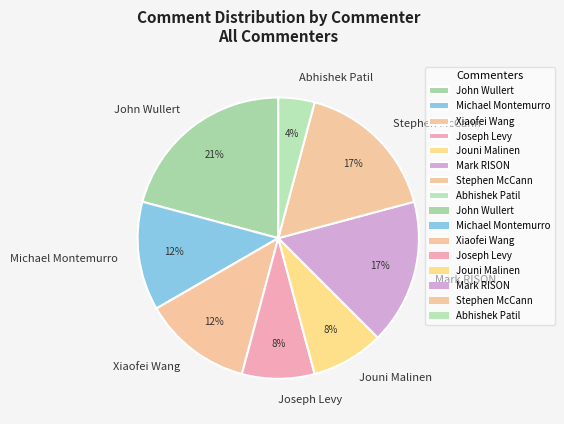

Combined, do Abhishek Patil and Mark RISON account for over 50%?

No